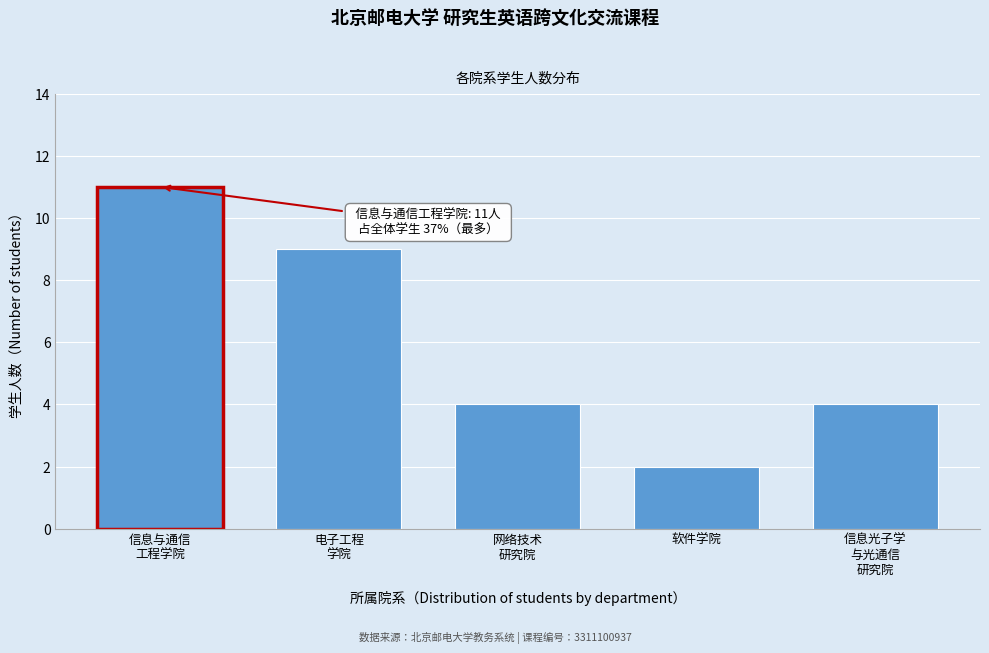

Reading right to left, what are all the values shown in this chart?

4	2	4	9	11